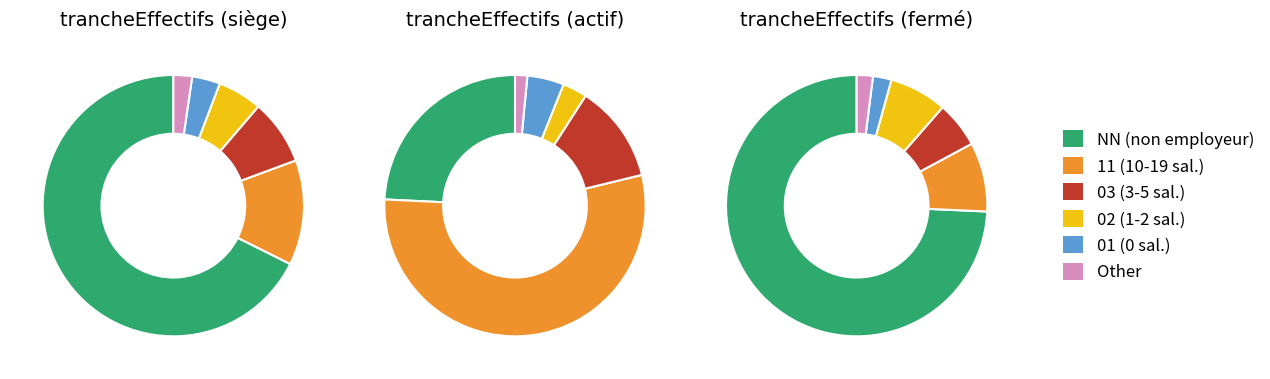

How much of the chart is everything except 11?

87.0%